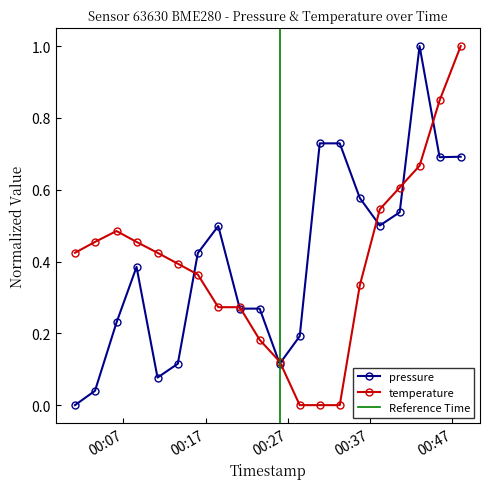

Which series ends up on top after the final intersection of temperature and pressure?

temperature